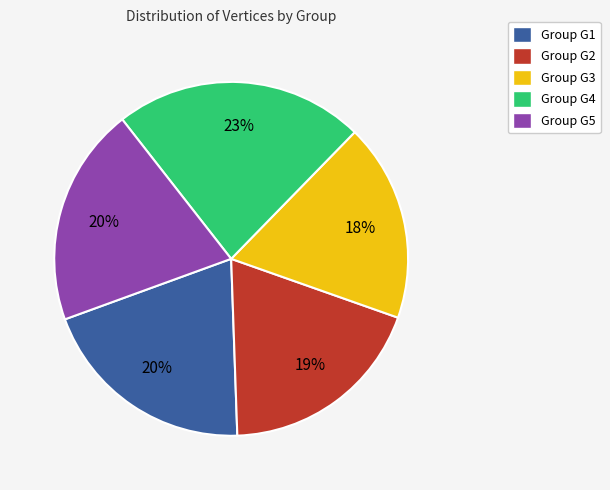

To the nearest percent, what is the average slice percentage?

20%